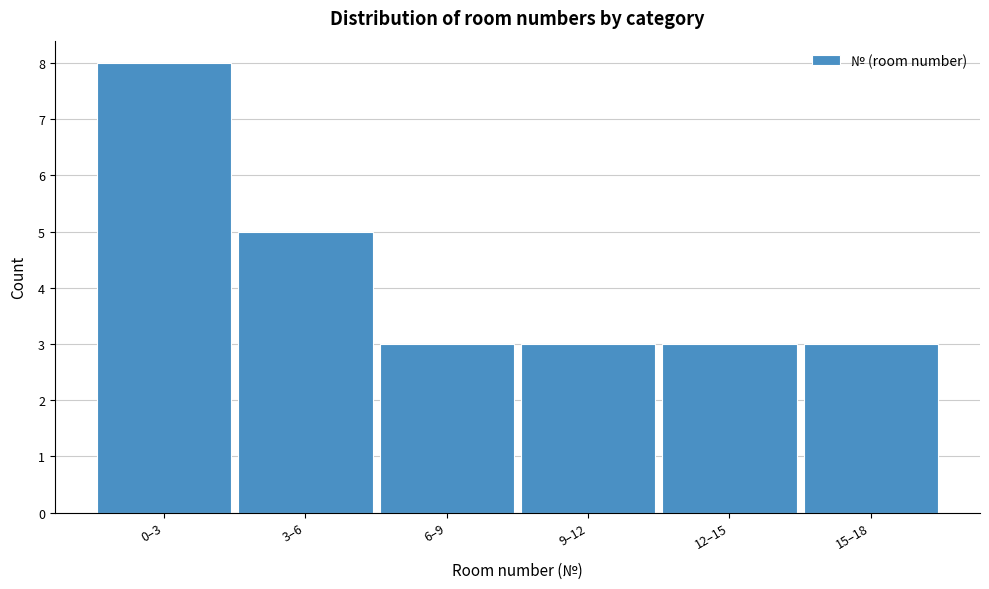

Reading right to left, list all the values displayed in this chart.

15–18=3	12–15=3	9–12=3	6–9=3	3–6=5	0–3=8